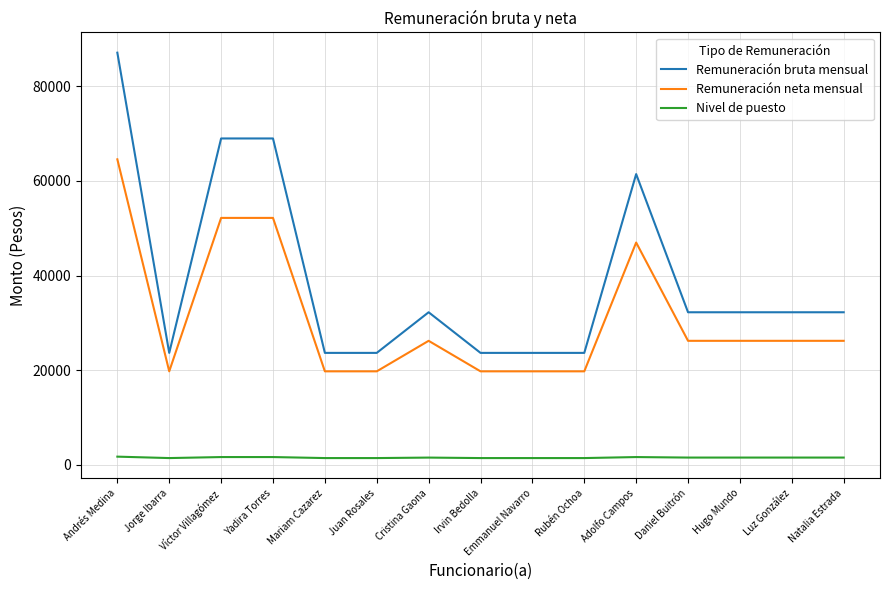

List the series in order of their peak value, highest first.

Remuneración bruta mensual, Remuneración neta mensual, Nivel de puesto